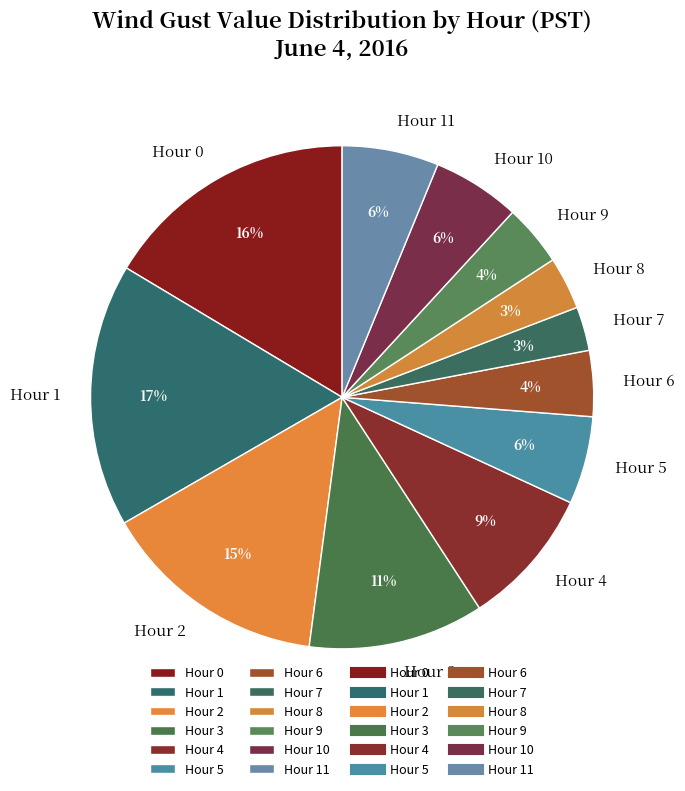

To the nearest percent, what percentage of the pie is Hour 0?

16%